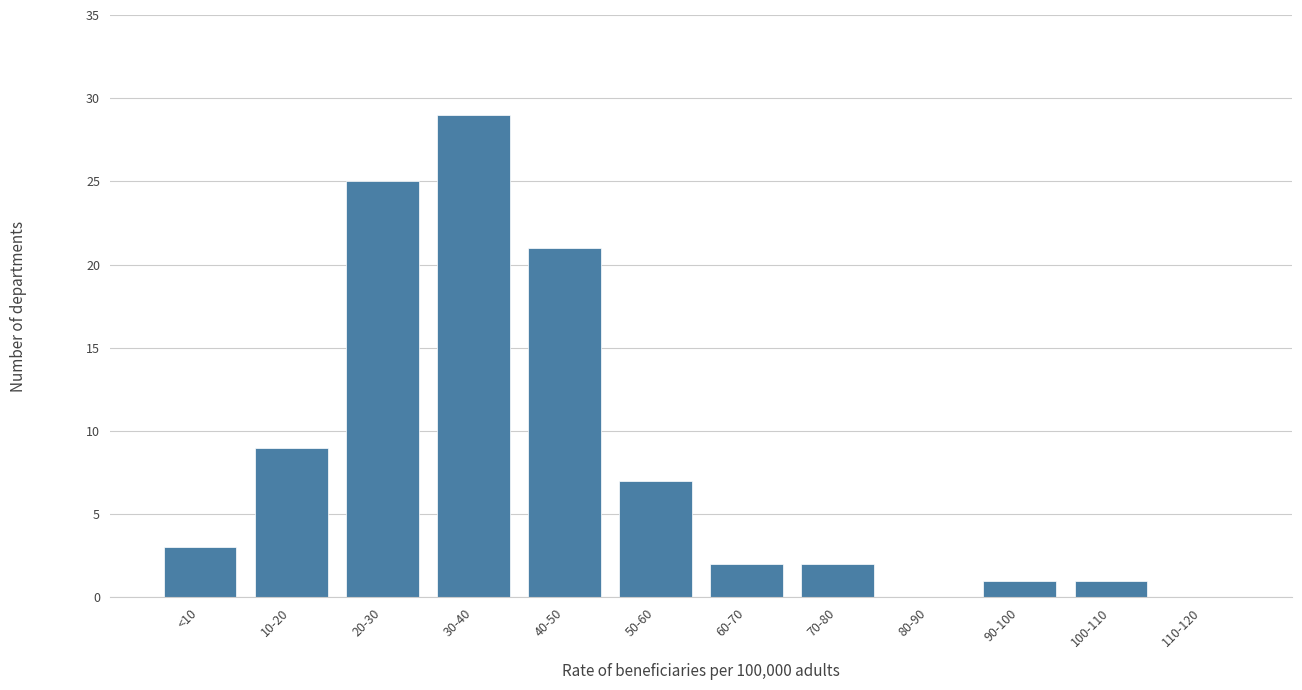

The chart shows a value of 4 at 10-20. True or false?

False